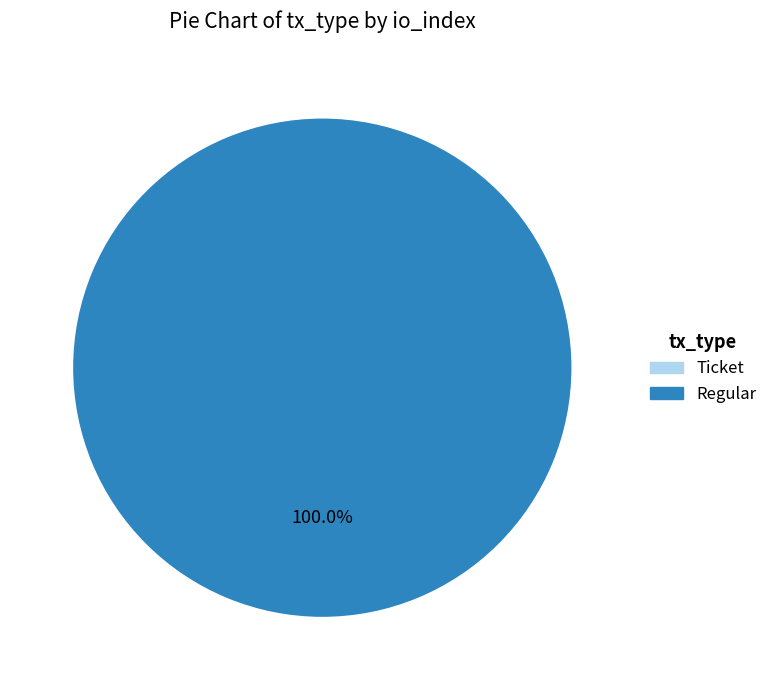

How many slices are in this pie chart?

2